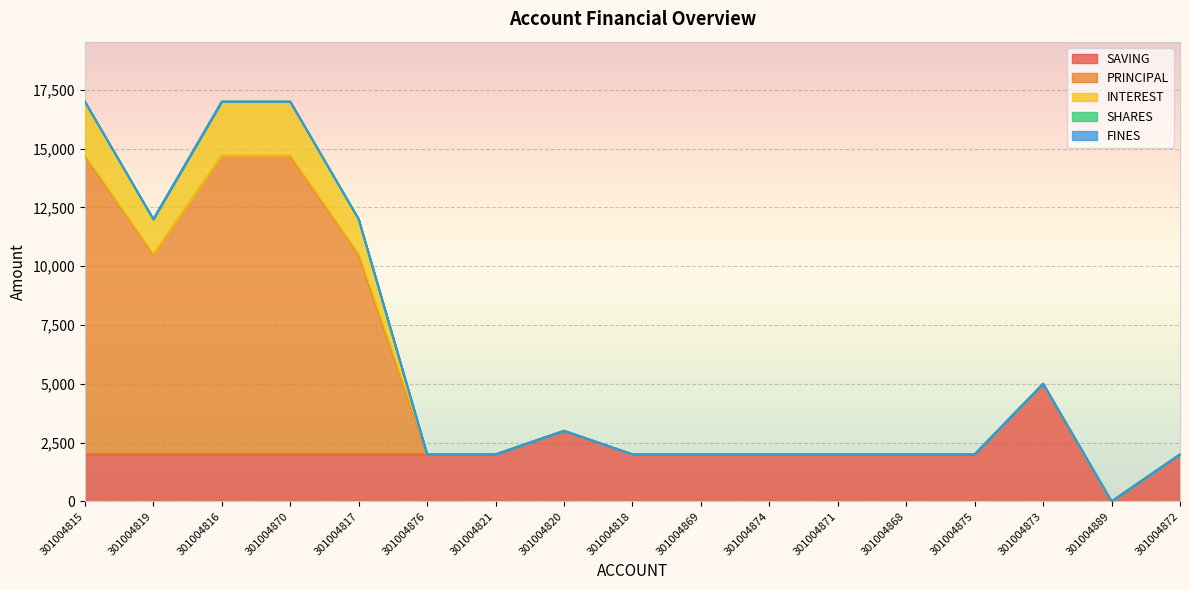

Which series has the largest total across all categories?

PRINCIPAL